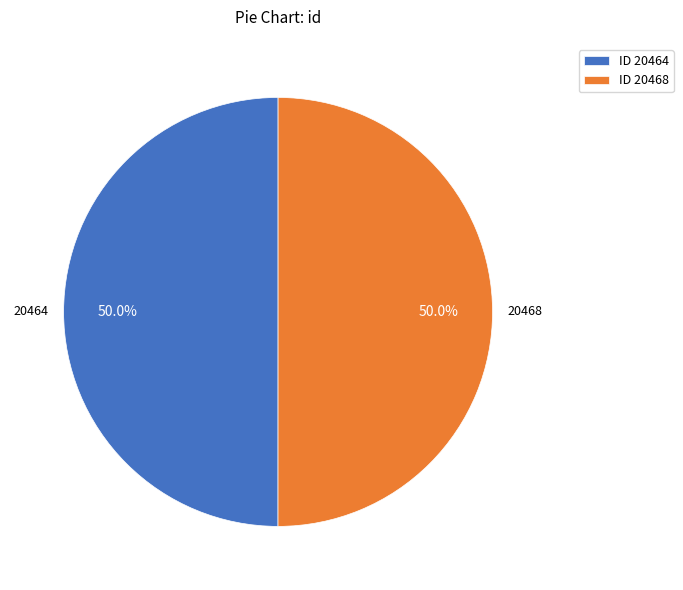

Approximately how many times larger is the value at ID 20464 compared to ID 20468?

1.0